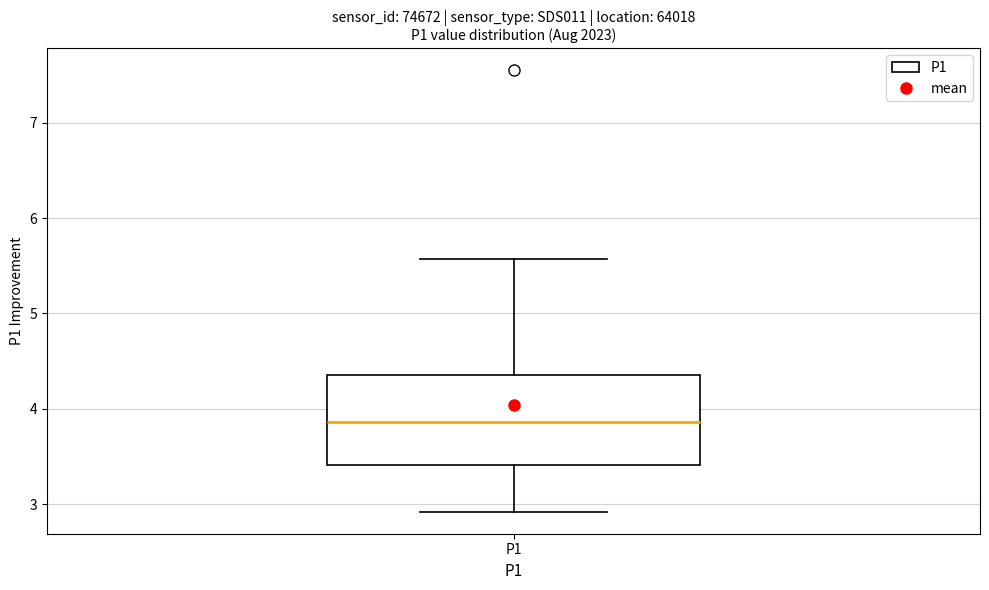

Transcribe this box plot: give where the median line is, the range the box spans, and where the two whiskers end, as read against the y-axis. The values are not printed on the chart, so give them approximately, as read against the axis.

median 3.9, box 3.4 to 4.4, whiskers 2.9 to 5.6